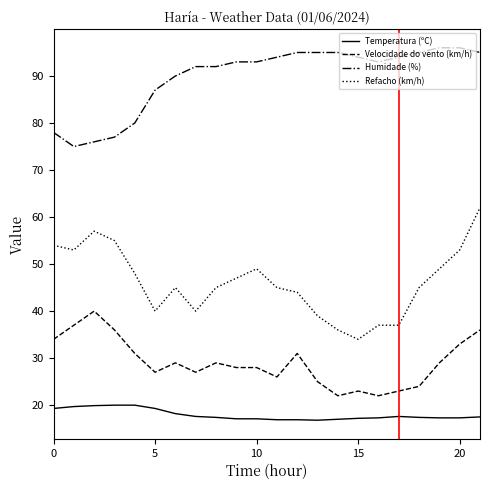

What is the minimum value shown in the chart?

16.8